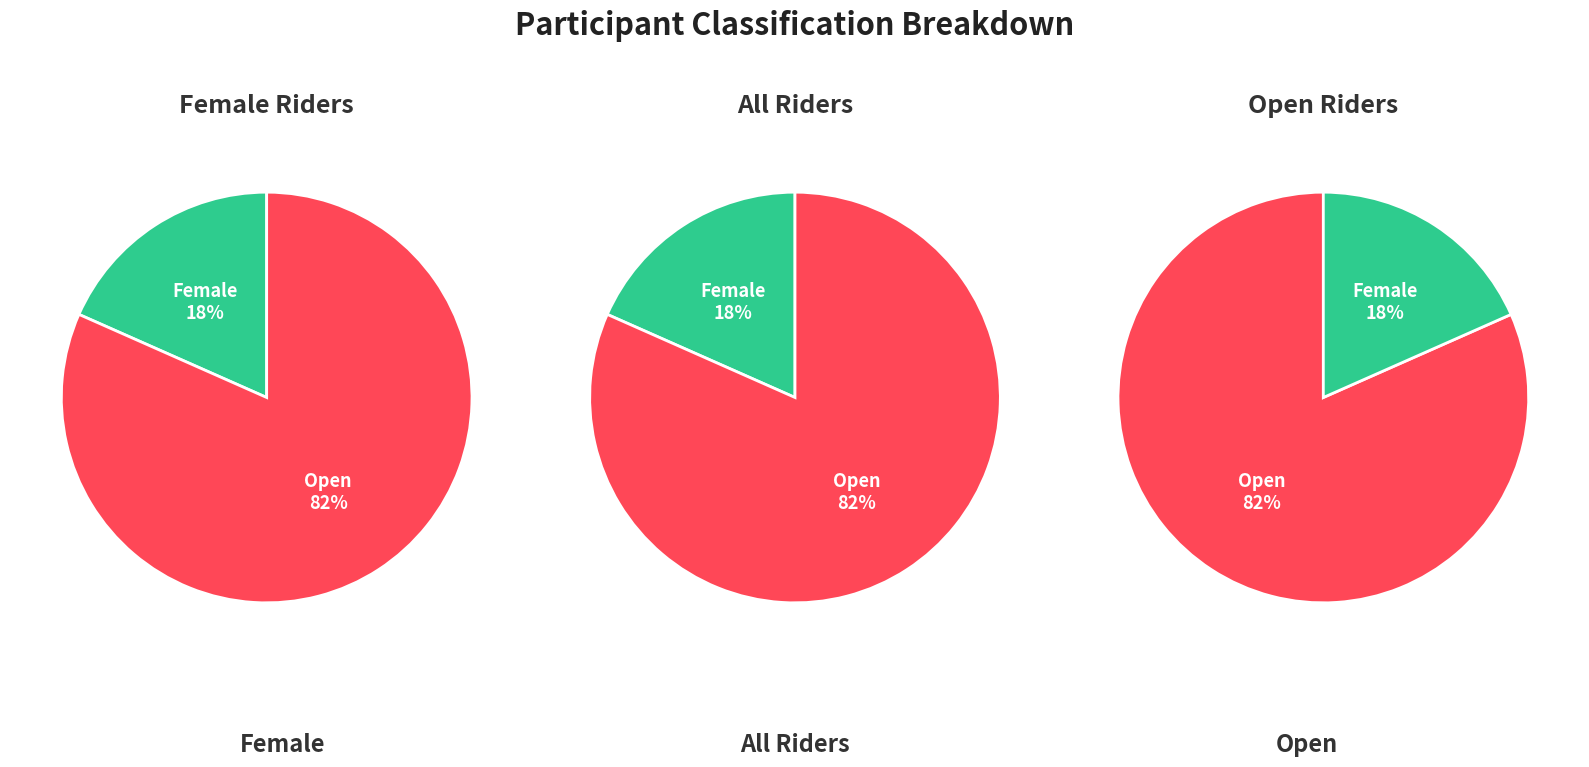

Rank the categories by value from lowest to highest.

Female, Open